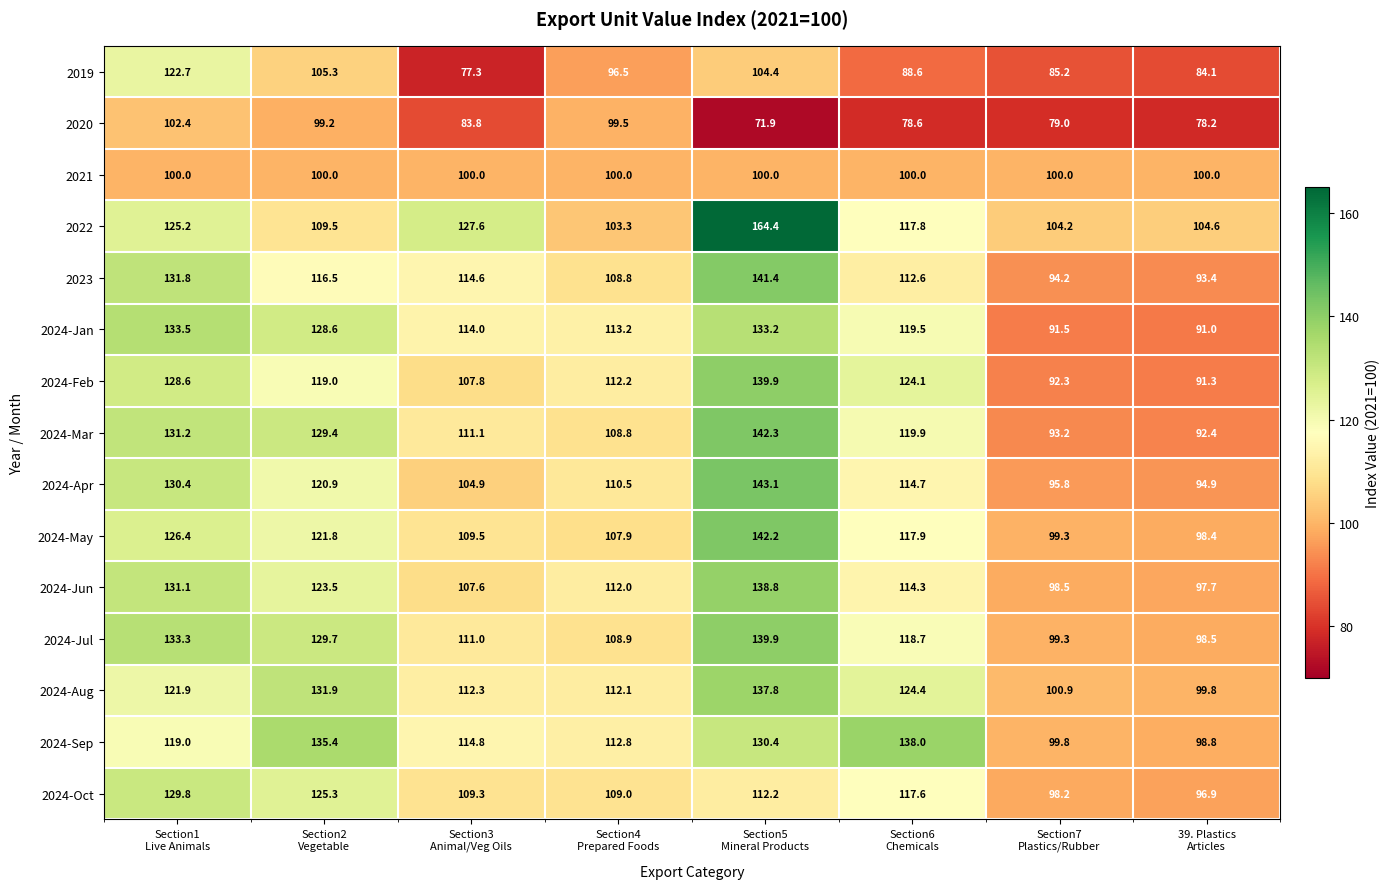

Which series has the widest spread of values?

2022